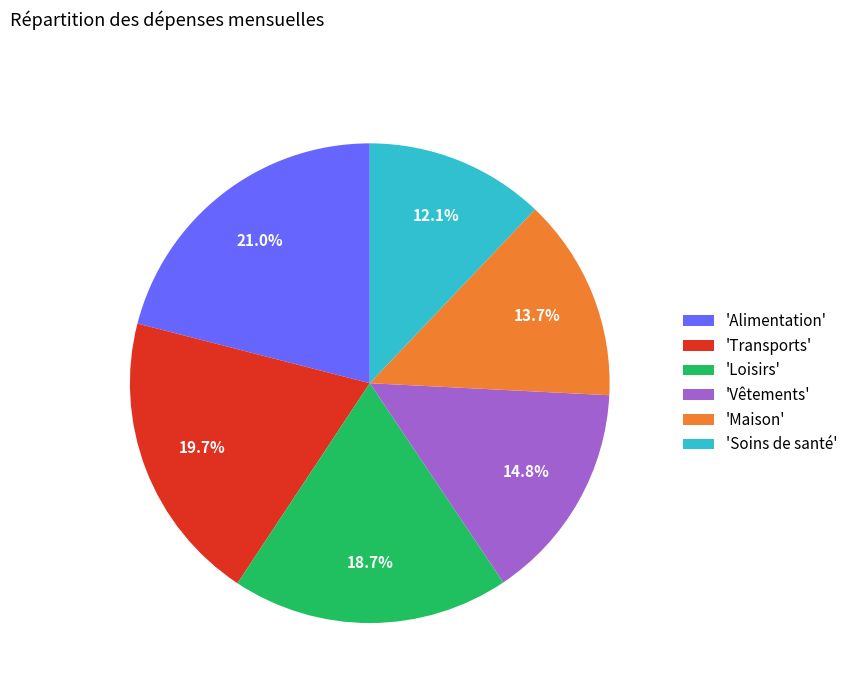

Combined, what portion of the pie is 'Alimentation' and 'Transports'?

40.7%